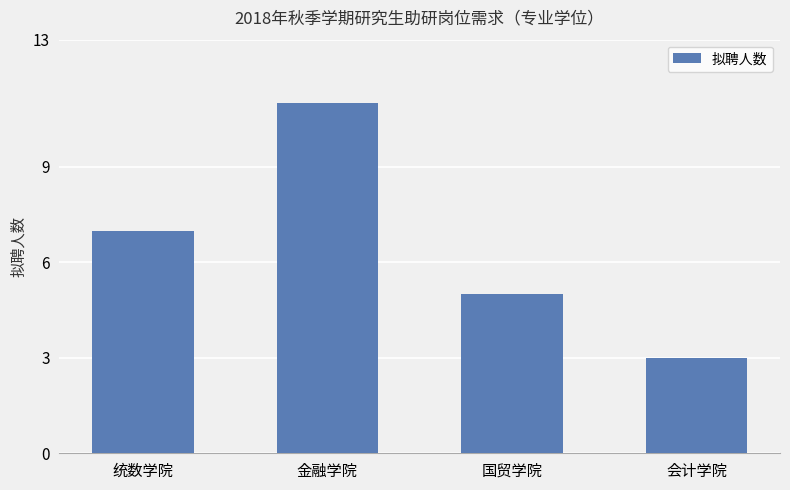

Reading left to right, what are all the values shown in this chart?

7	11	5	3